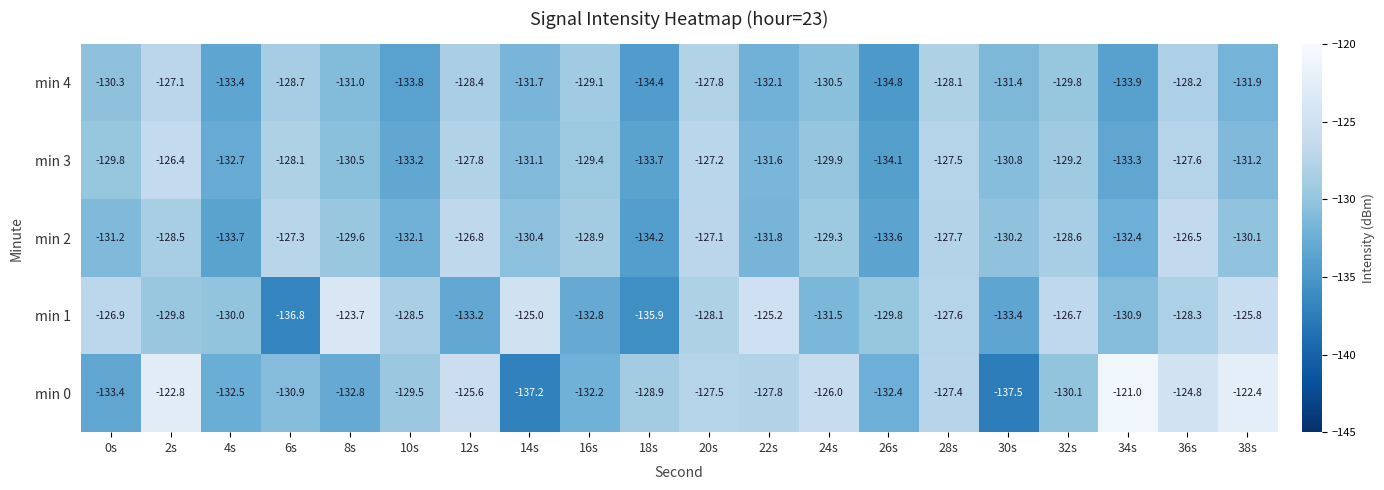

What is the difference between the maximum and minimum values in the min 0 series?

16.5